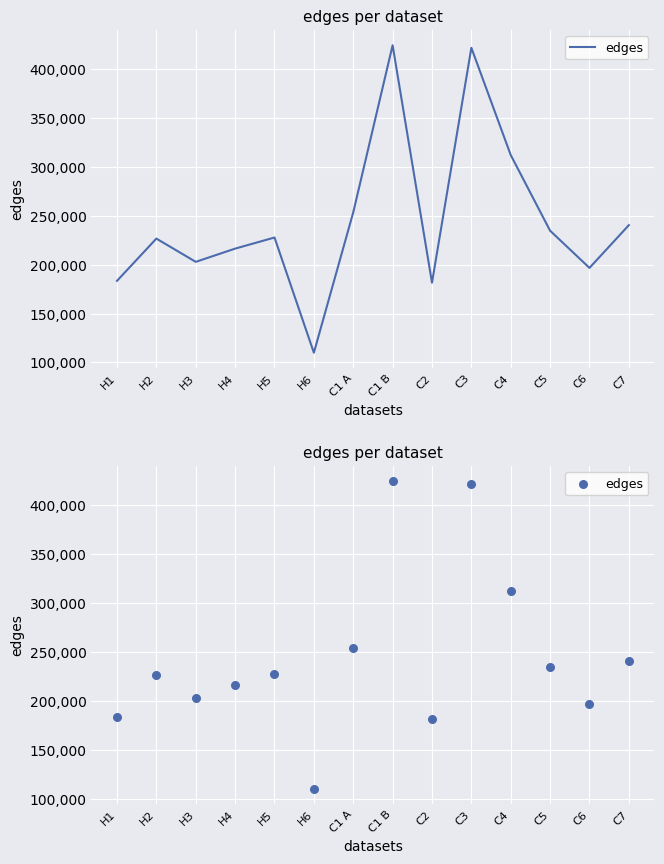

What is the change in value from H6 to C5?

+124842